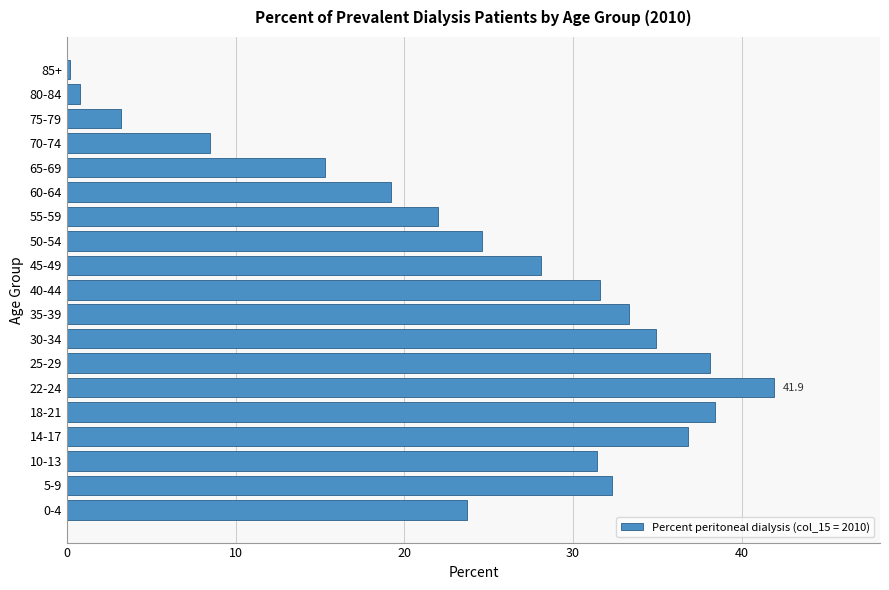

Reading bottom to top, list all the values displayed in this chart.

23.7	32.3	31.4	36.8	38.4	41.9	38.1	34.9	33.3	31.6	28.1	24.6	22.0	19.2	15.3	8.5	3.2	0.8	0.2